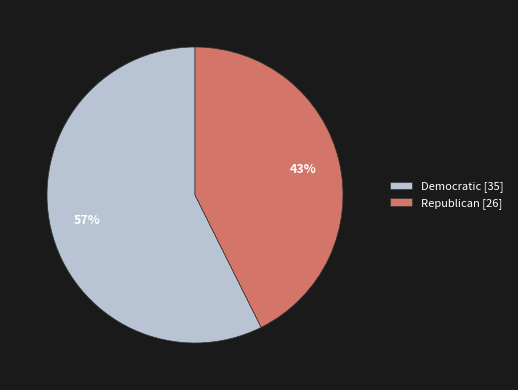

Between Democratic and Republican, which is larger?

Democratic